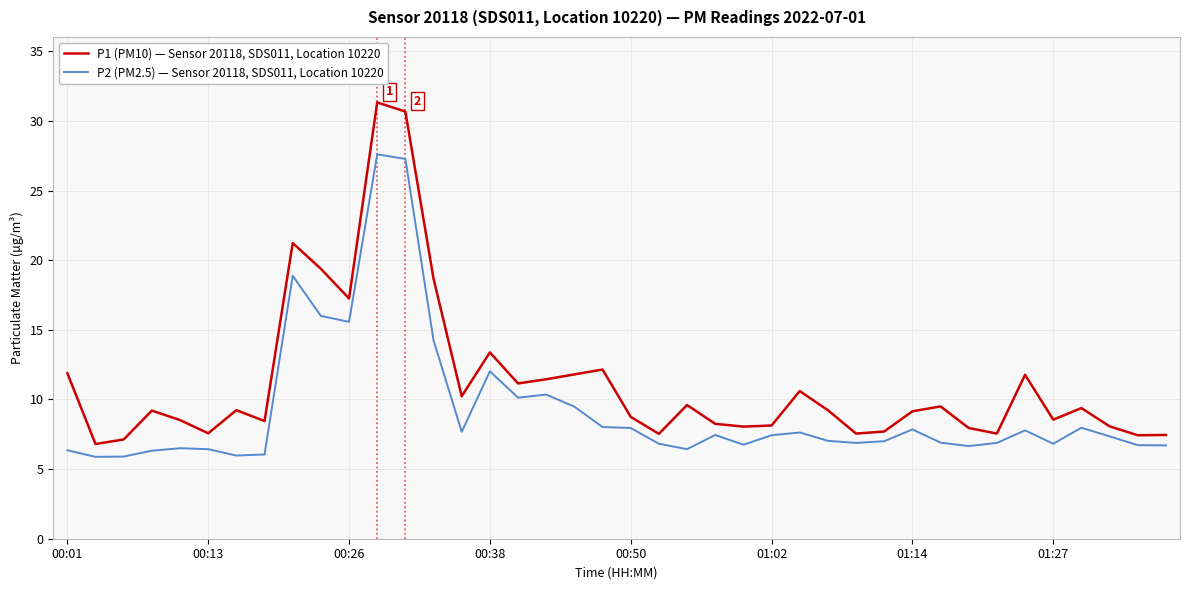

Does the chart display data point markers on the line(s)?

No